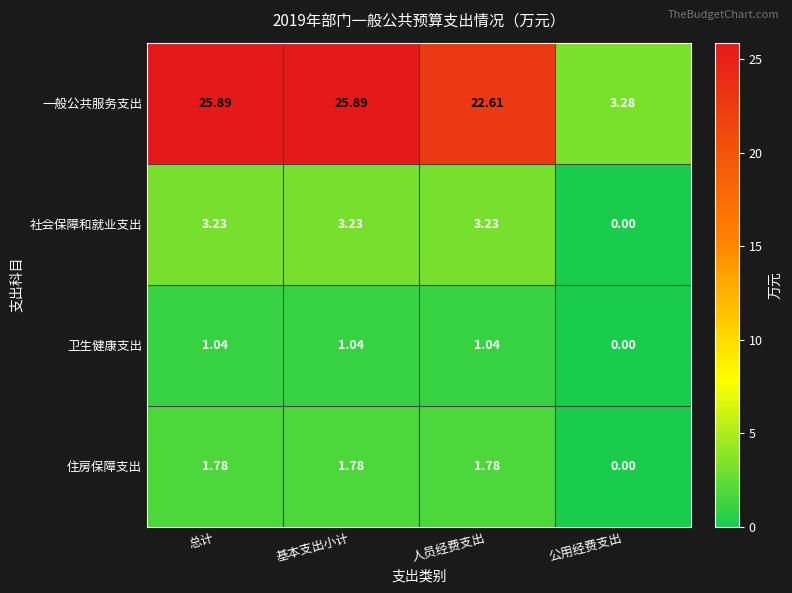

Which series changed the most between 人员经费支出 and 公用经费支出?

一般公共服务支出